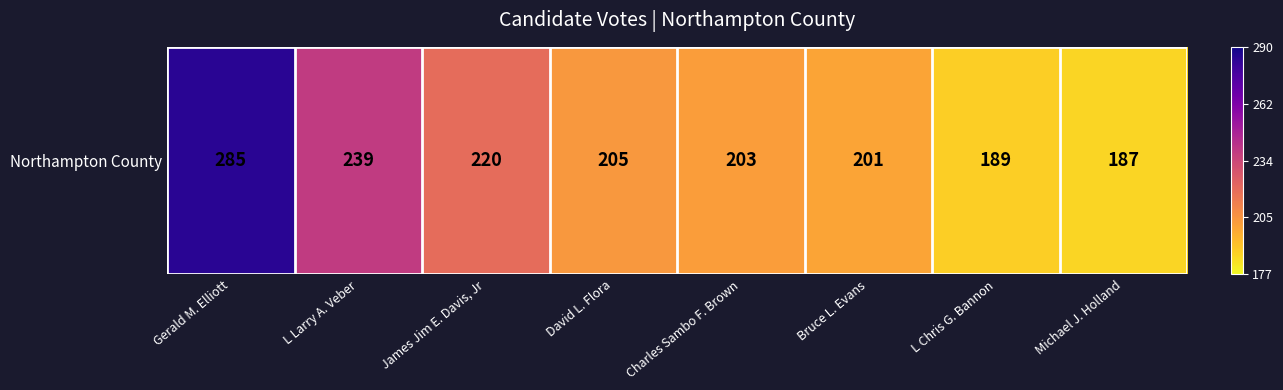

The chart shows a value of 108 at Bruce L. Evans. True or false?

False